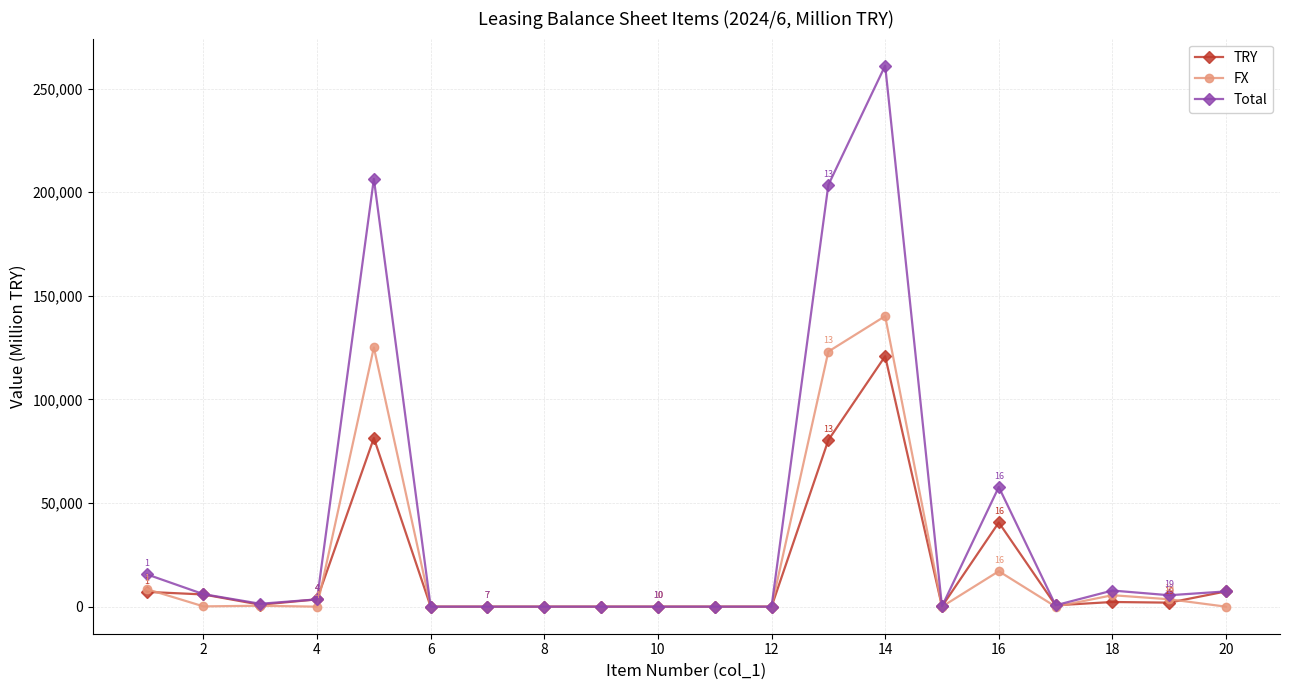

Which series has the largest range (max minus min)?

Total